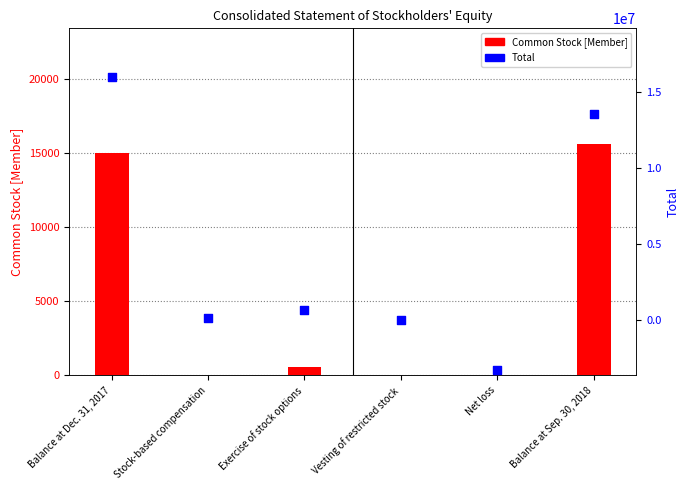

Which series has the widest spread of Y values?

Total